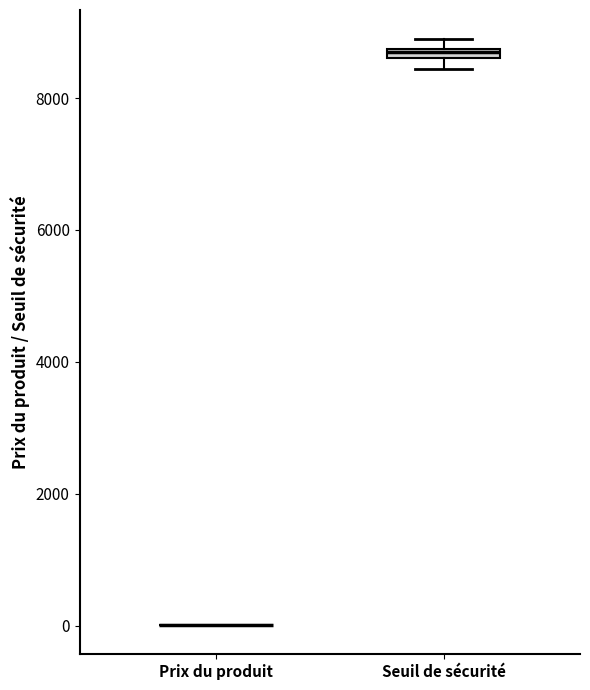

Where is the upper edge of the box for Seuil de sécurité on the y-axis? The values are not printed on the chart, so give them approximately, as read against the axis.

8800